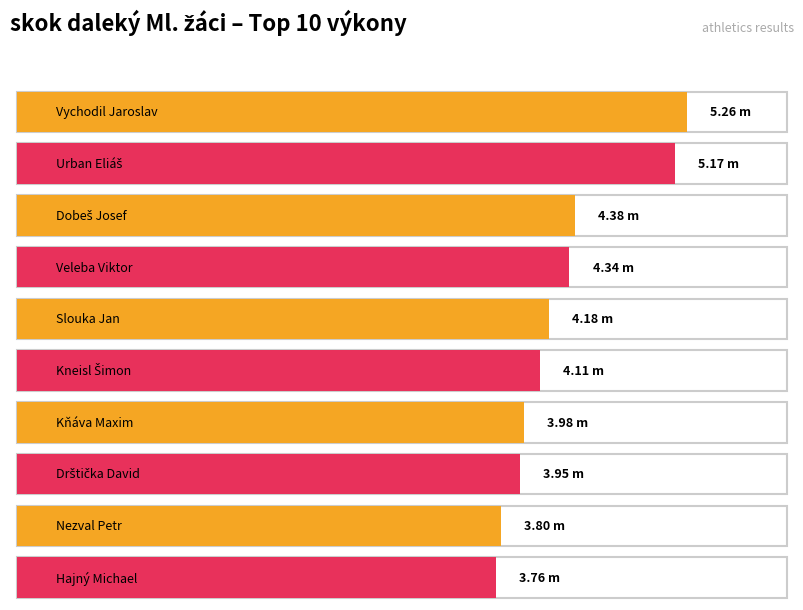

What is the label of the 3rd bar from the right?

Drštička David